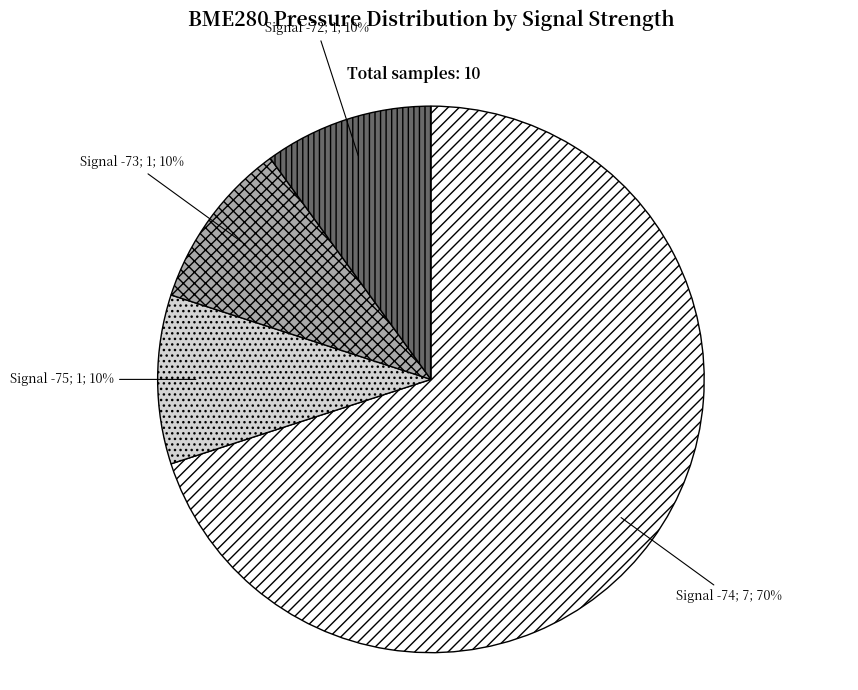

To the nearest percent, what is the average slice percentage?

25%